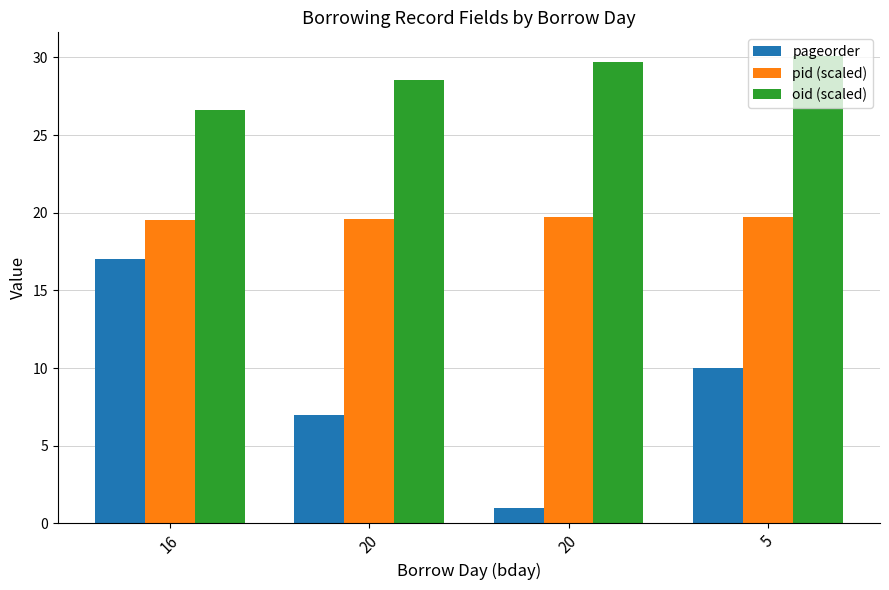

Read the pageorder value at 5.

10.0